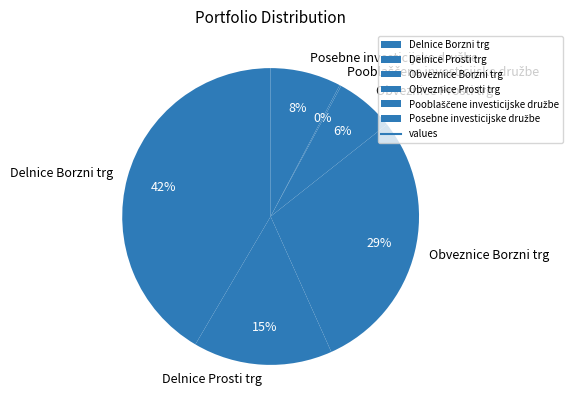

Is the sum of Delnice Borzni trg and Obveznice Prosti trg greater than half?

No